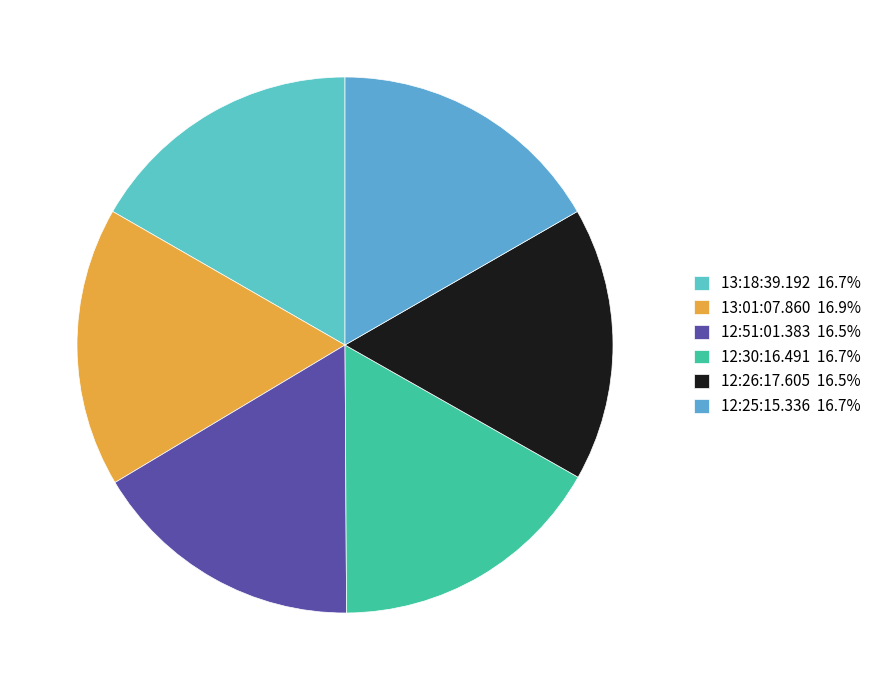

To the nearest percent, what portion does 12:51:01.383 represent?

17%